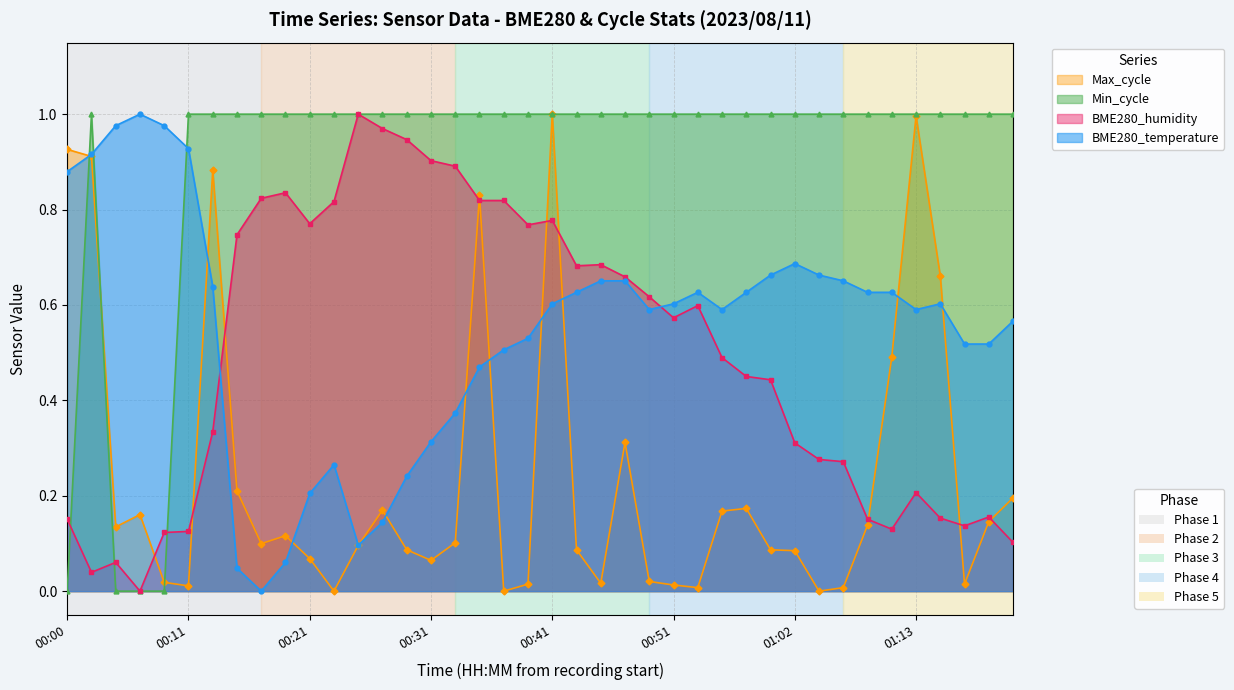

List the series in order of their peak value, lowest first.

BME280_temperature, Min_cycle, BME280_humidity, Max_cycle